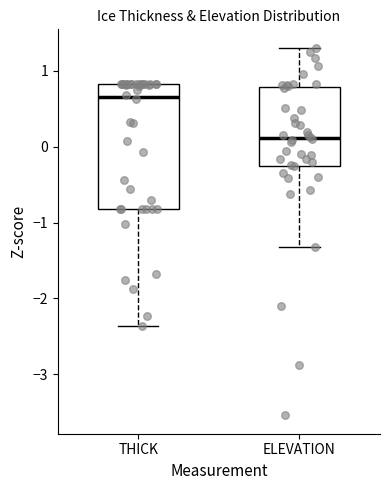

Where does the median line of the box for ELEVATION sit on the y-axis? The values are not printed on the chart, so give them approximately, as read against the axis.

0.1